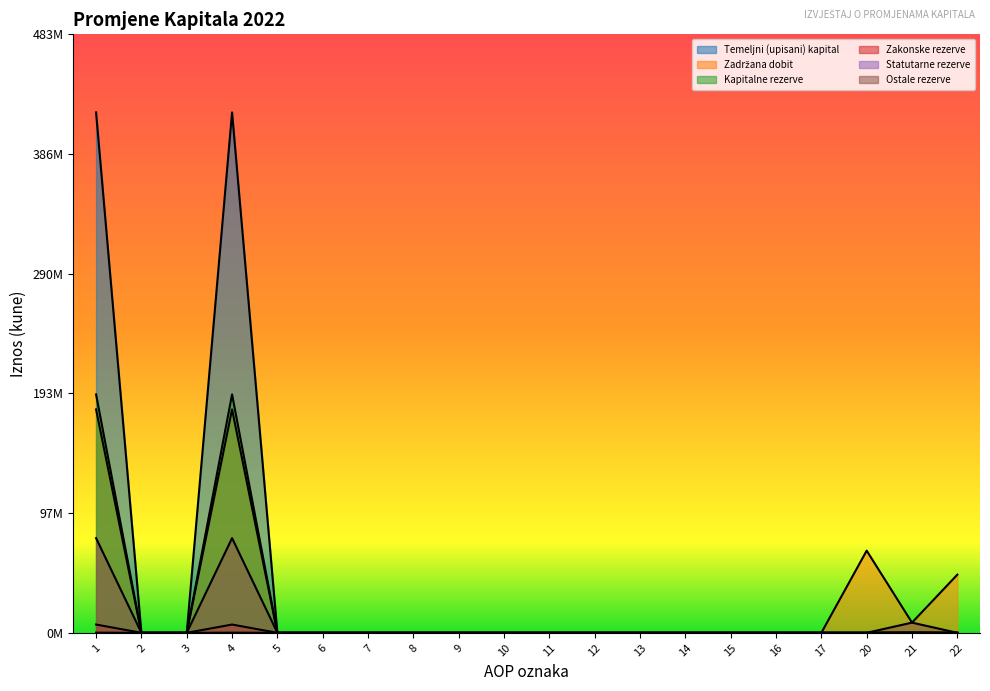

True or false: Statutarne rezerve and Zakonske rezerve cross at least once.

False